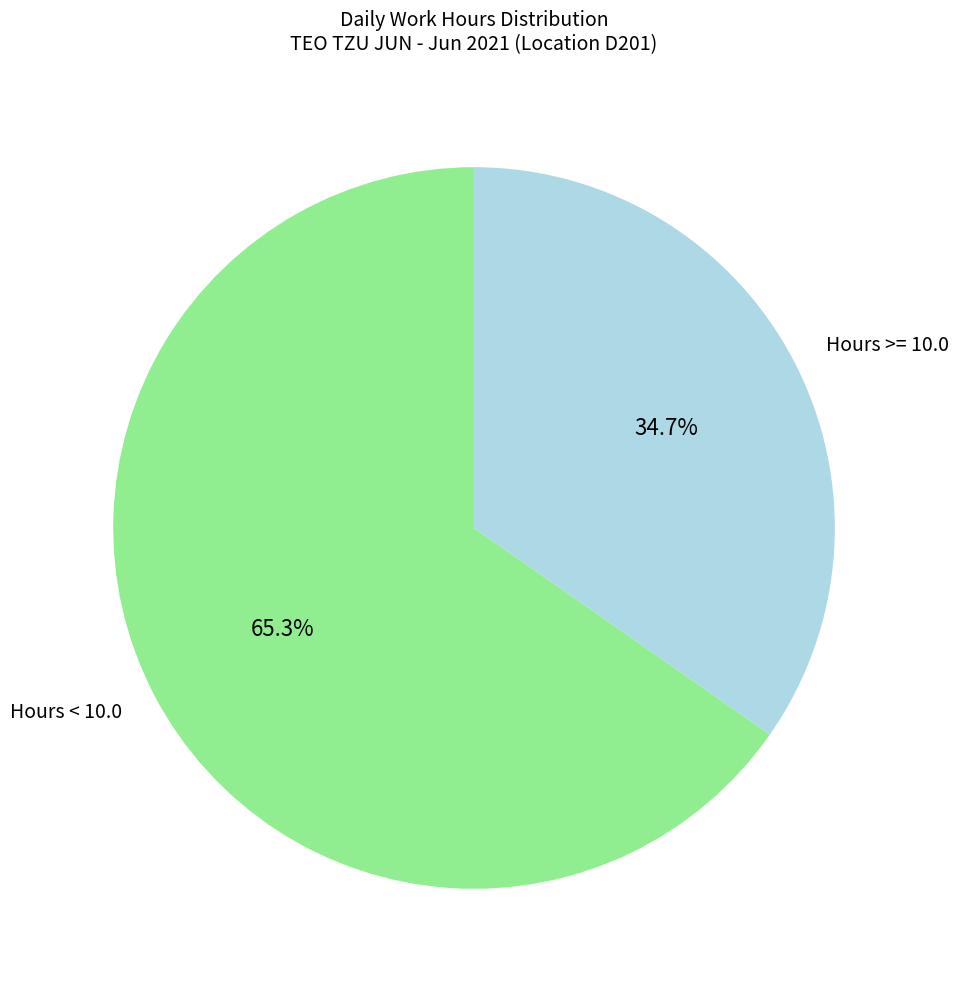

Rank the categories by value from highest to lowest.

Hours < 10.0, Hours >= 10.0